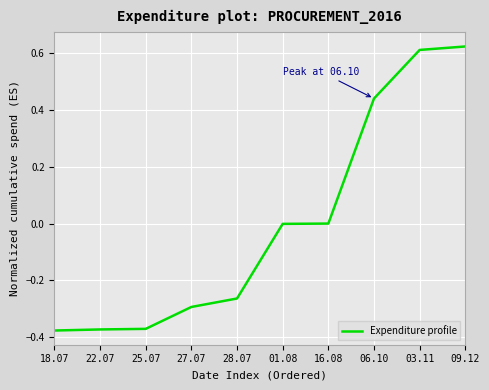

How many distinct data groups are displayed?

1